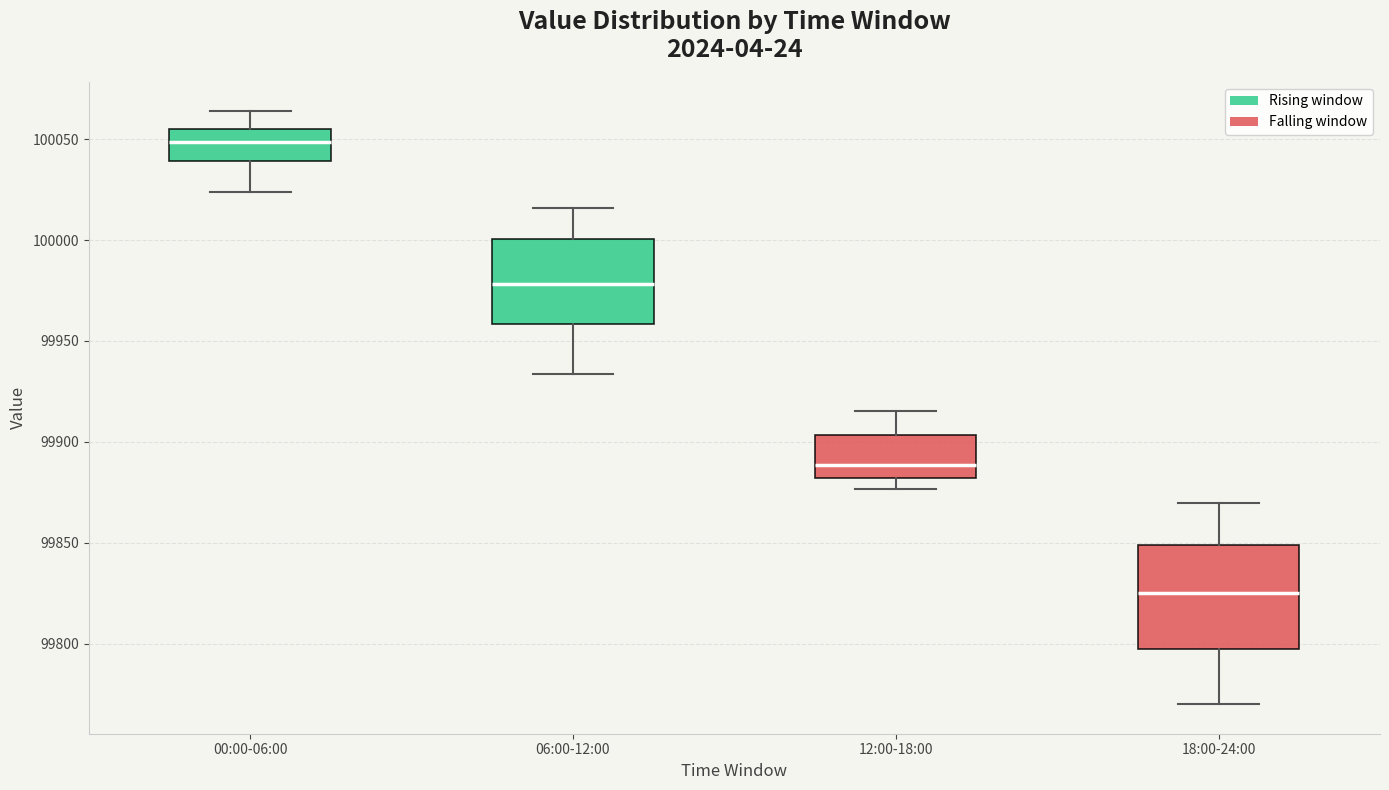

Reading left to right, transcribe this box plot: for each box, give where its median line is, the range the box spans, and where its two whiskers end, as read against the y-axis. The values are not printed on the chart, so give them approximately, as read against the axis.

00:00-06:00: median 100050, box 100040 to 100055, whiskers 100025 to 100065
06:00-12:00: median 99980, box 99960 to 100000, whiskers 99935 to 100015
12:00-18:00: median 99890, box 99880 to 99905, whiskers 99875 to 99915
18:00-24:00: median 99825, box 99800 to 99850, whiskers 99770 to 99870